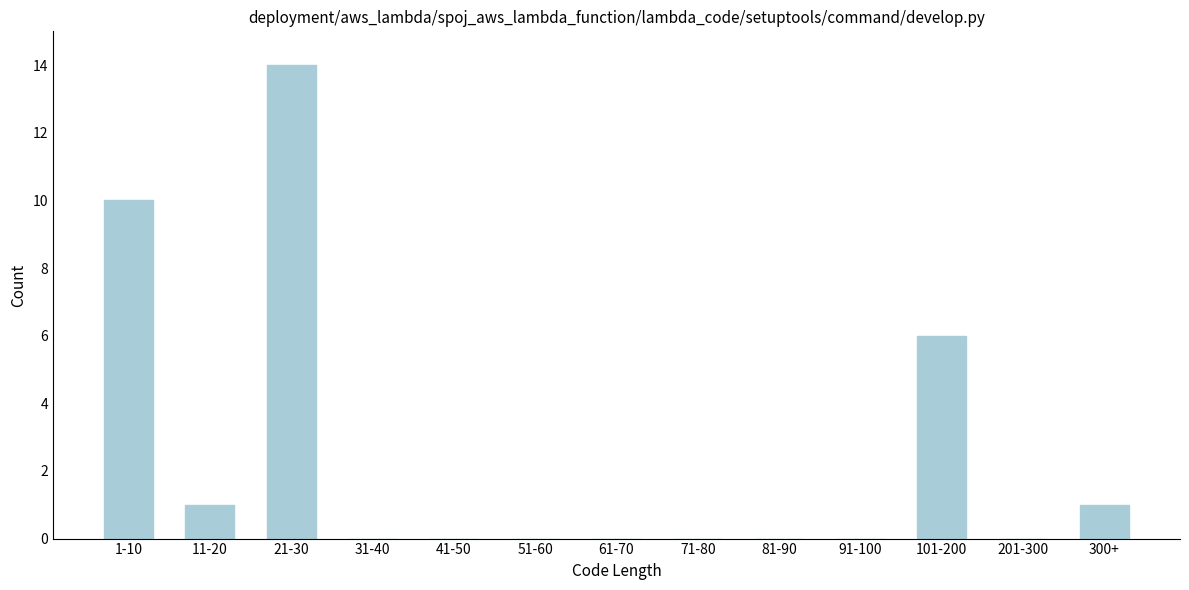

Reading right to left, list all the values displayed in this chart.

300+=1	201-300=0	101-200=6	91-100=0	81-90=0	71-80=0	61-70=0	51-60=0	41-50=0	31-40=0	21-30=14	11-20=1	1-10=10